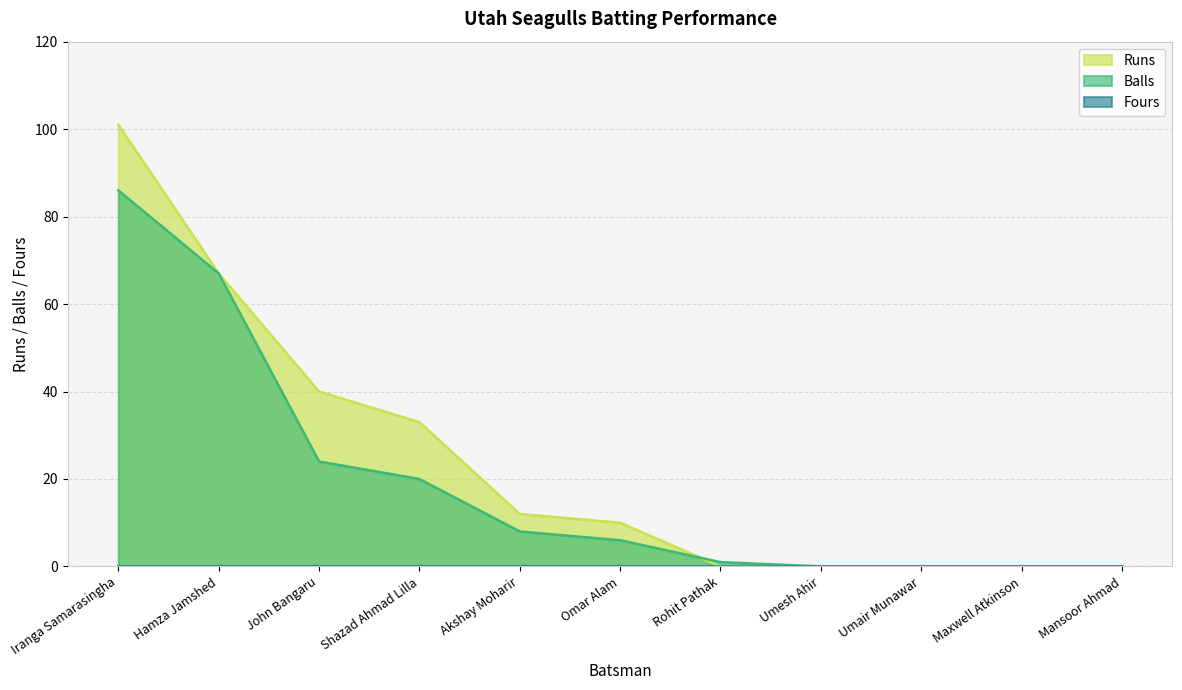

After their last crossing, which series has the higher values: Balls or Runs?

Balls